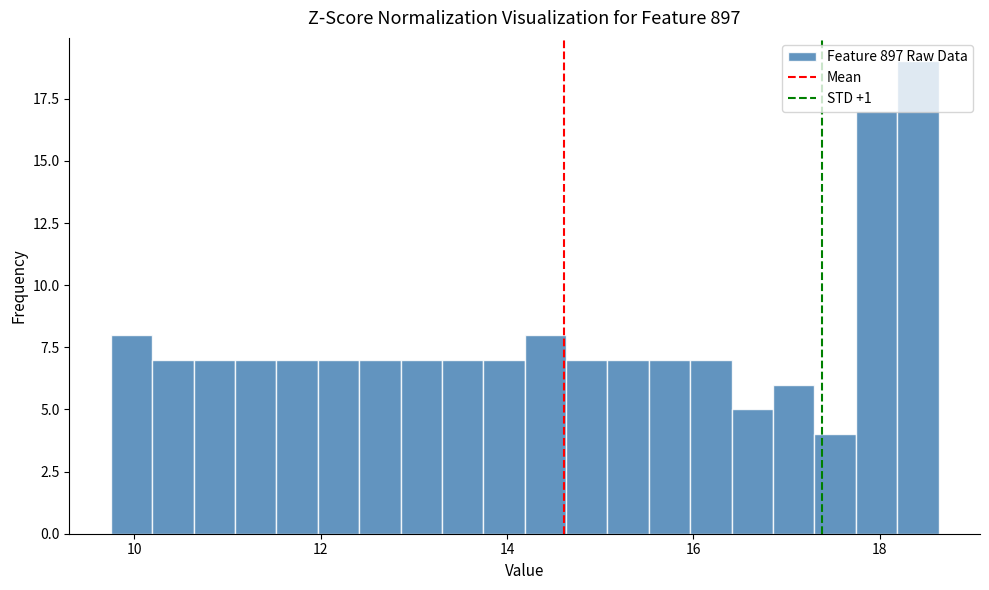

Read against the x-axis, roughly where is the centre of the tallest bar?

18.4